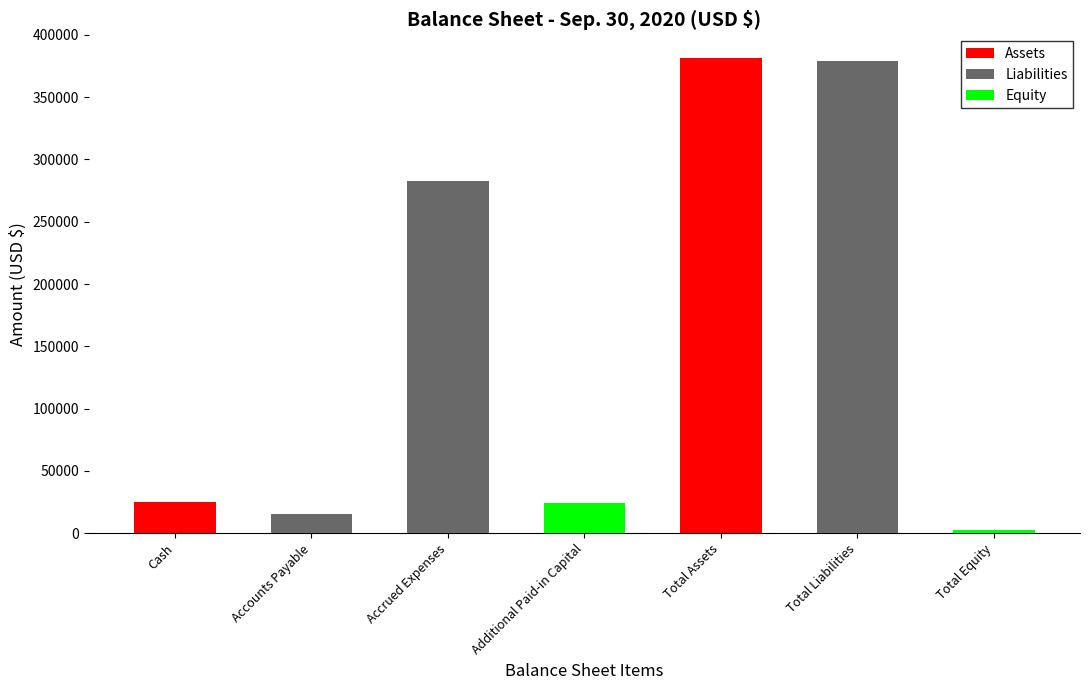

Reading left to right, what are all the values shown in this chart?

Assets: 25000	0	0	0	381418	0	0
Liabilities: 0	15606	282472	0	0	379268	0
Equity: 0	0	0	24137	0	0	2150